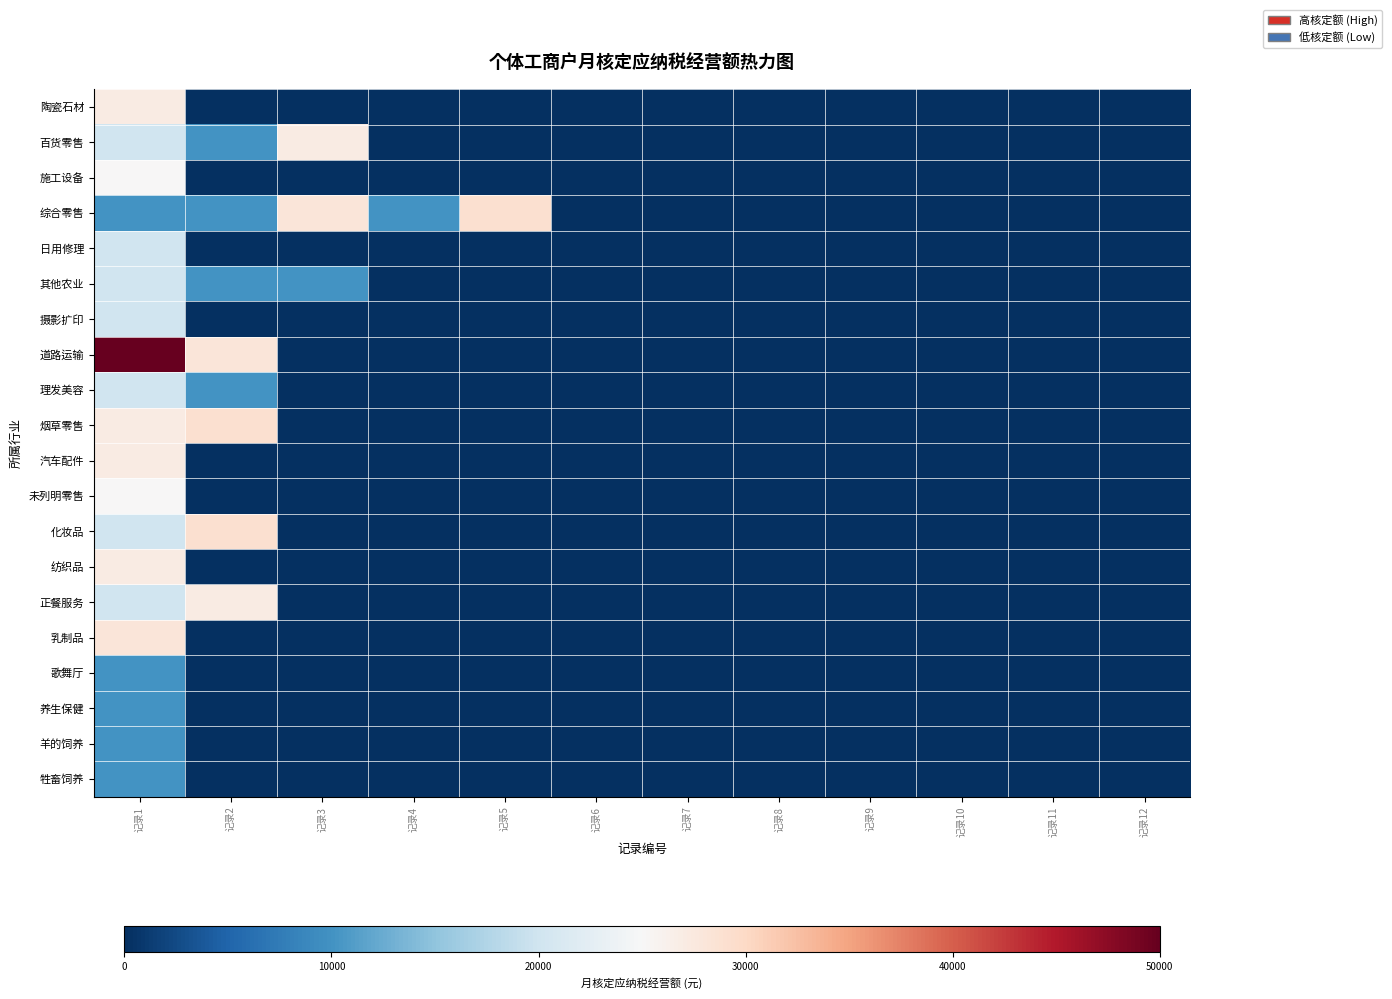

How many distinct data groups are displayed?

20